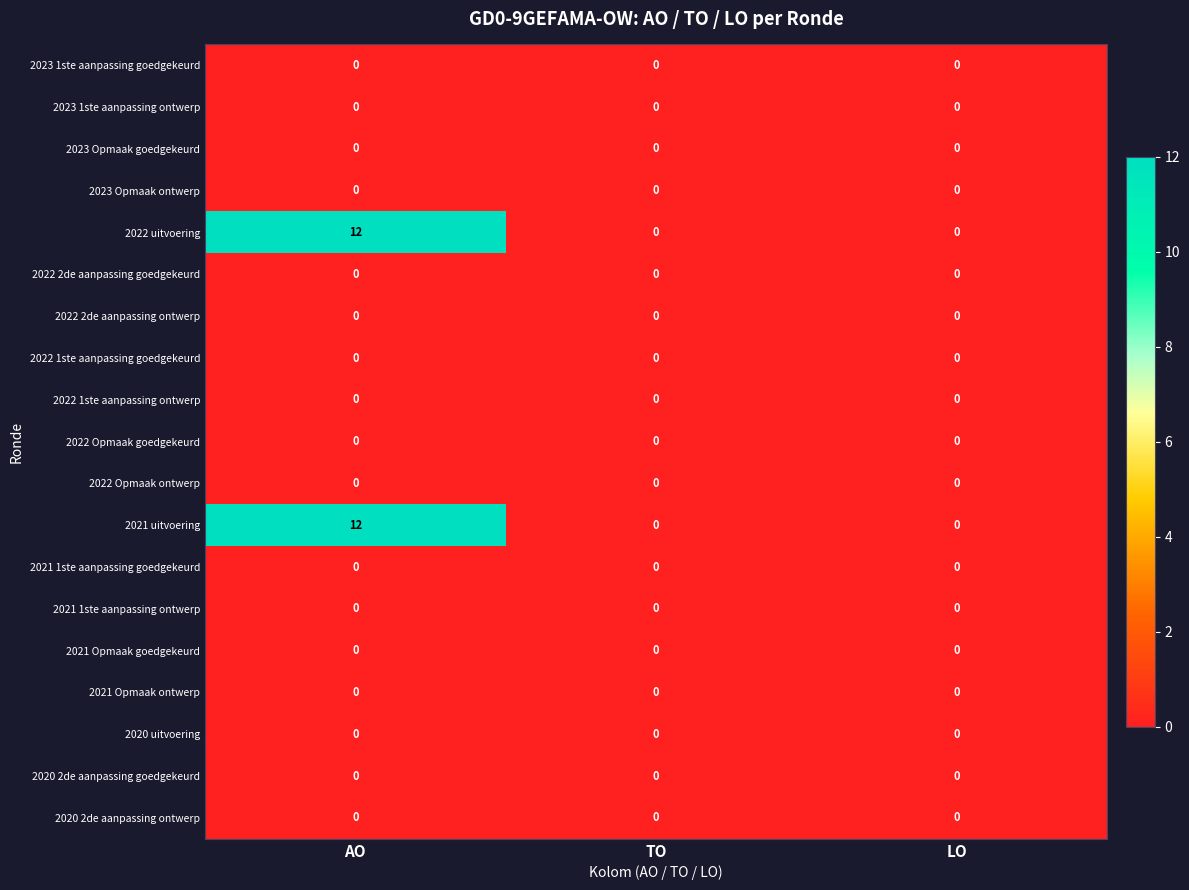

What is the total value across all series at AO?

24